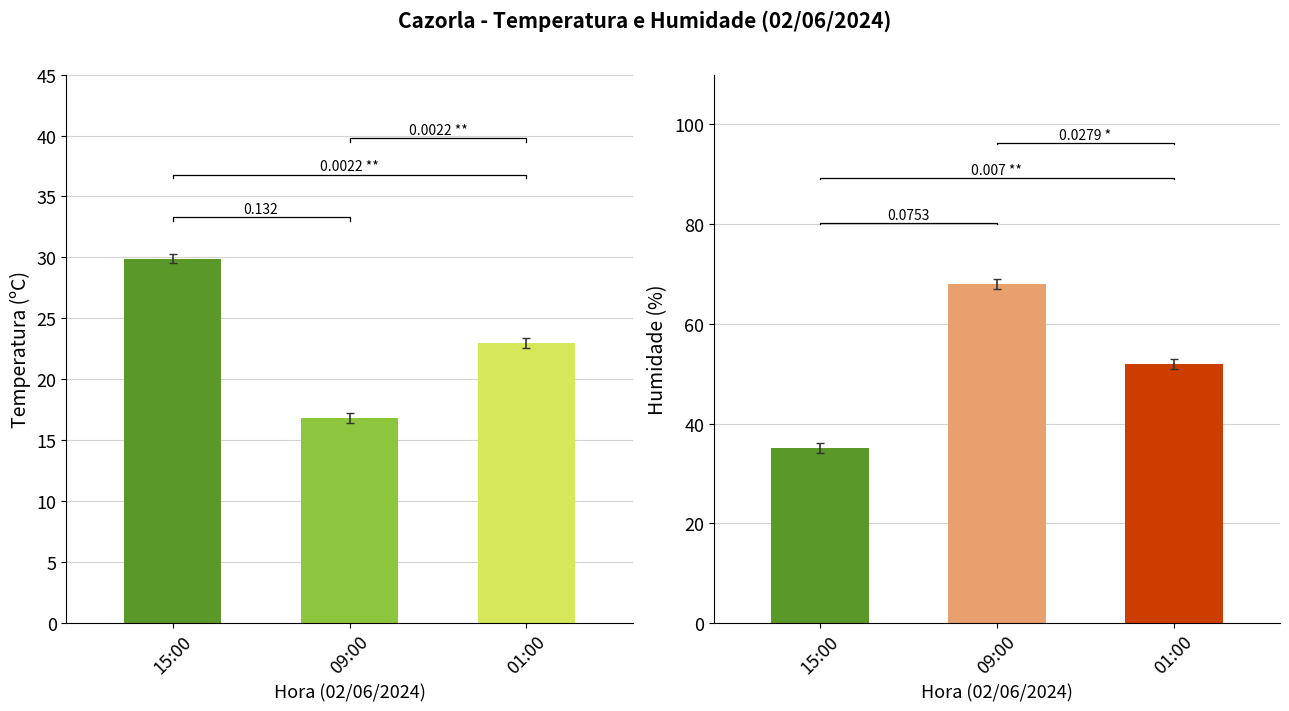

Does the chart contain stacked bars?

No